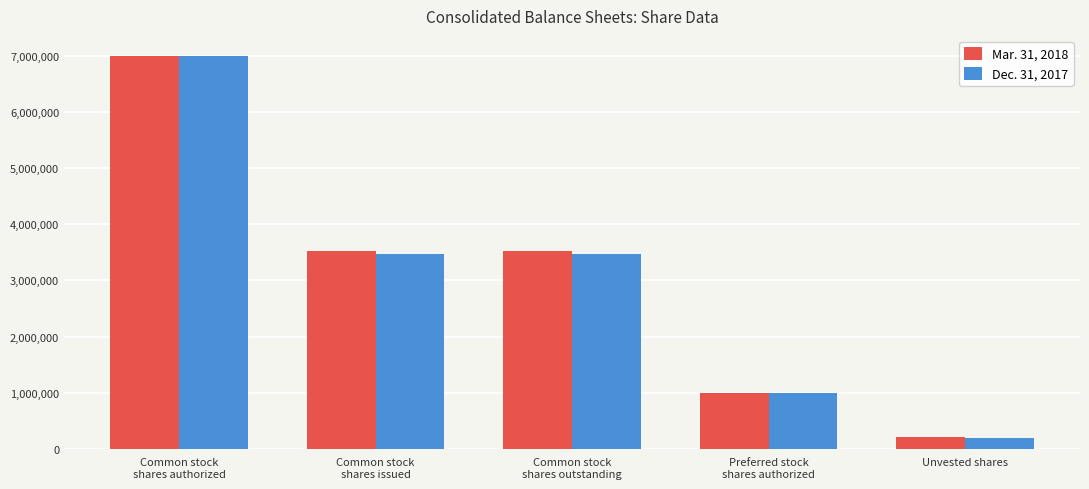

At which category is the sum across all series the highest?

Common stock
shares authorized